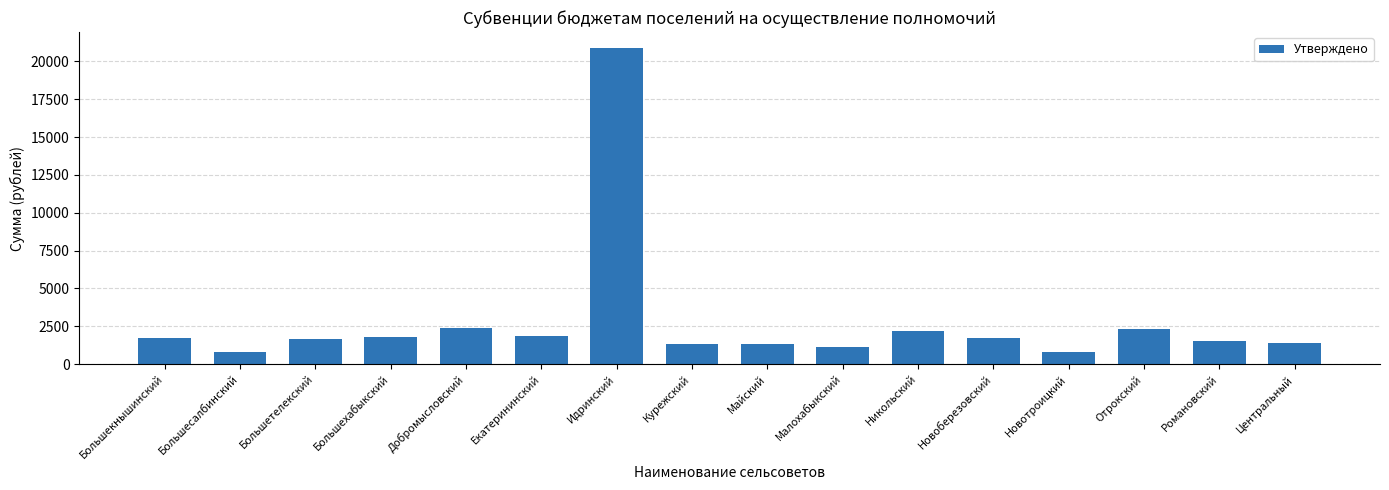

How many bars are there in total?

16